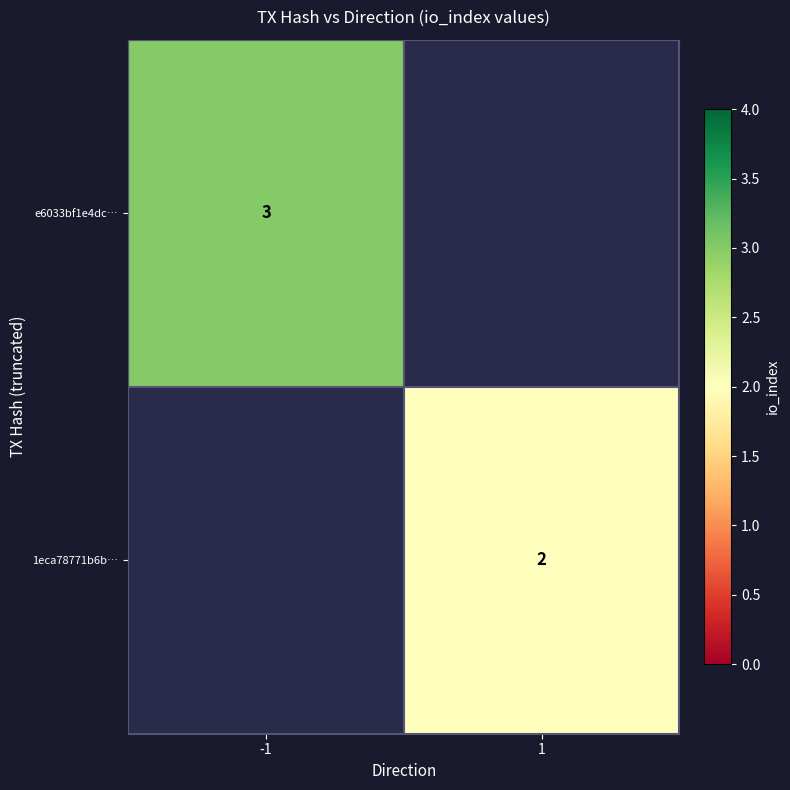

The value of 1eca78771b6b… at 1 is 1. True or false?

False